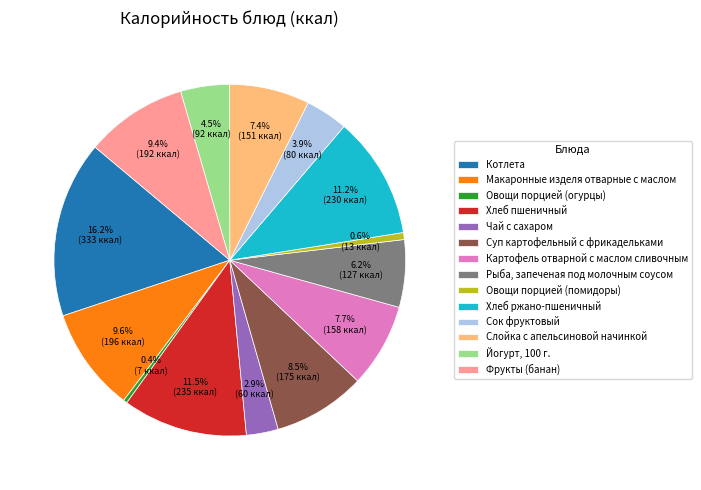

Is Сок фруктовый the majority of the pie?

No